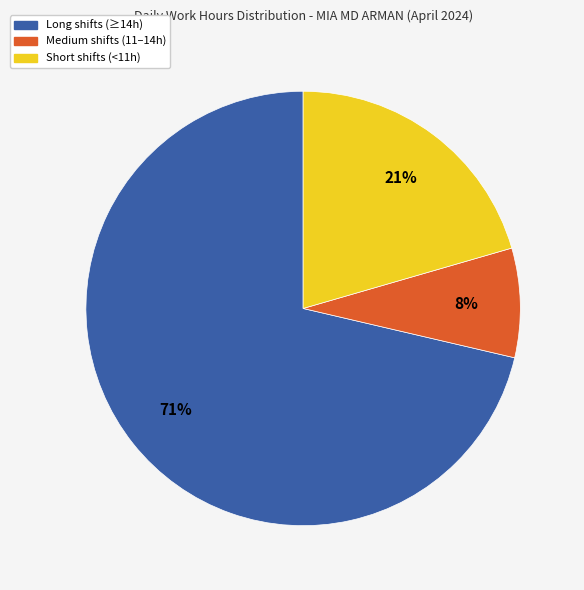

Does any single category account for the majority?

Yes